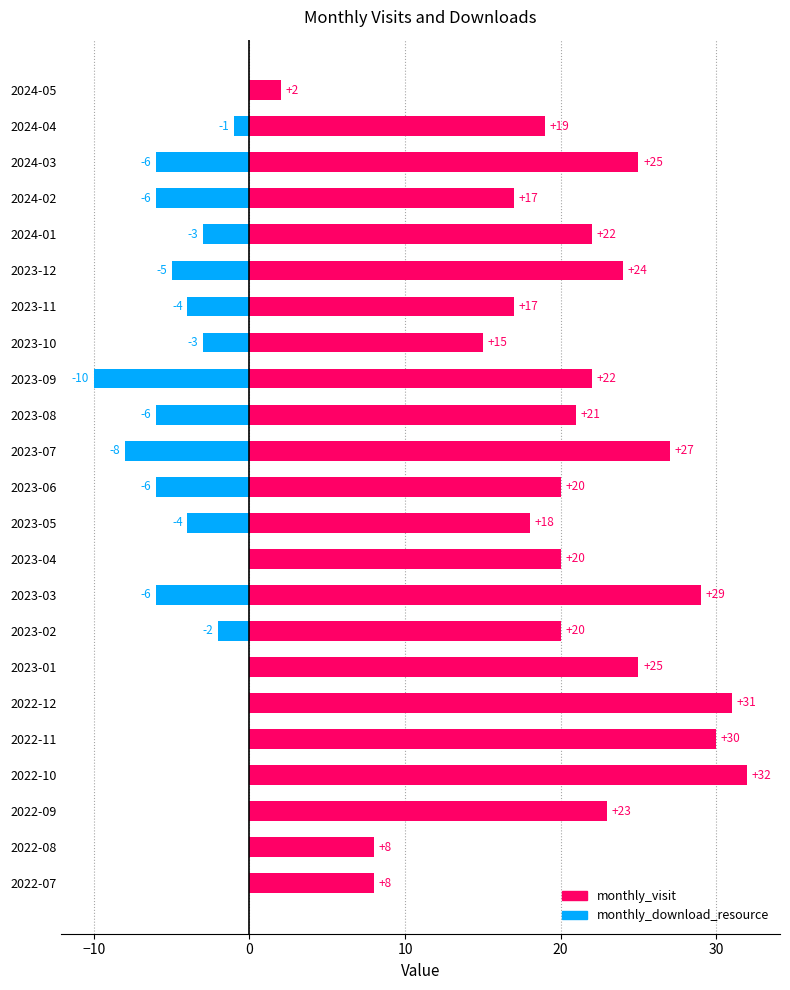

Reading right to left, extract all data points from this chart.

monthly_visit: 2	19	25	17	22	24	17	15	22	21	27	20	18	20	29	20	25	31	30	32	23	8	8
monthly_download_resource: 0	-1	-6	-6	-3	-5	-4	-3	-10	-6	-8	-6	-4	0	-6	-2	0	0	0	0	0	0	0